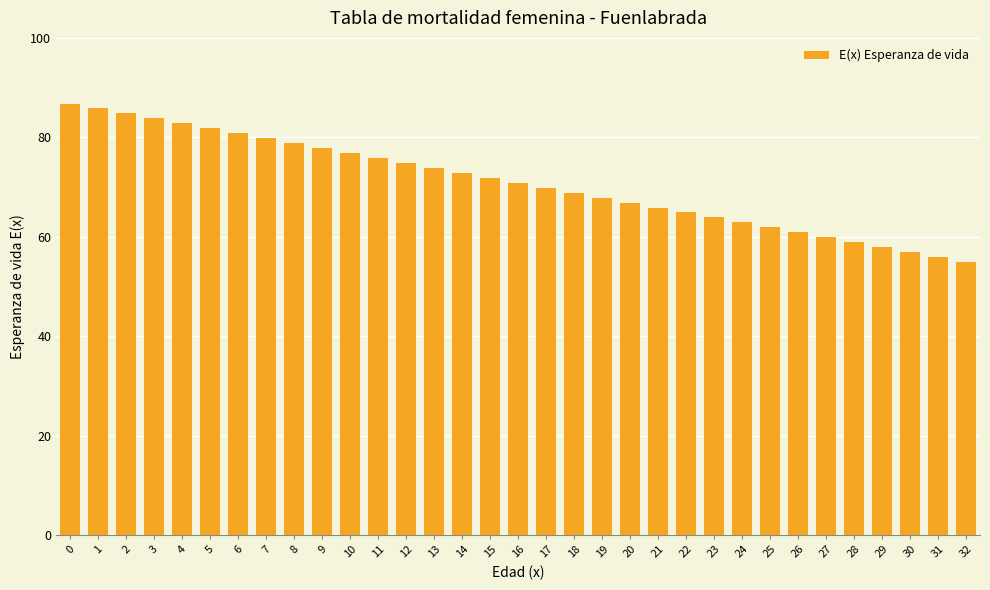

What is the ratio of the value at 19 to the value at 11?

0.9